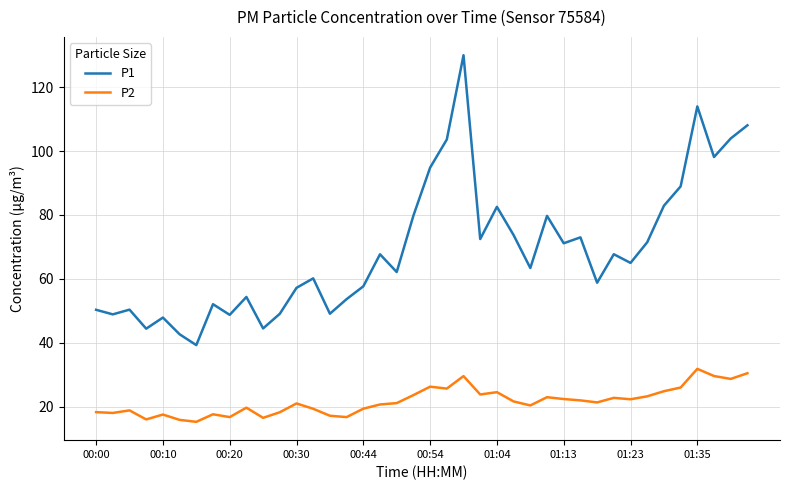

List the series in order of their peak value, lowest first.

P2, P1